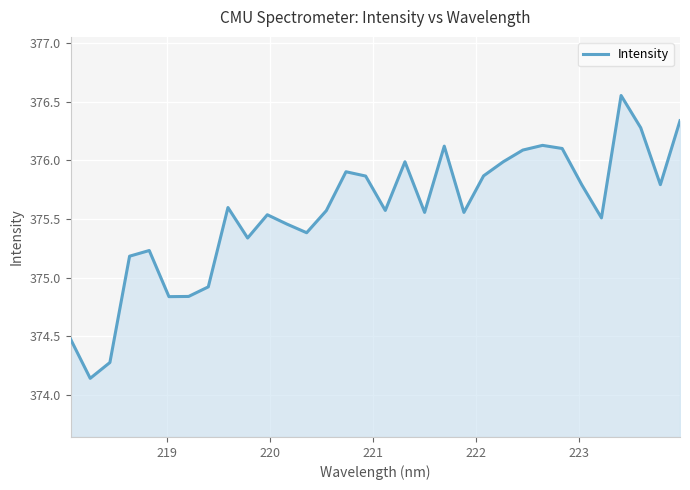

What is the difference between the maximum and minimum values?

2.4